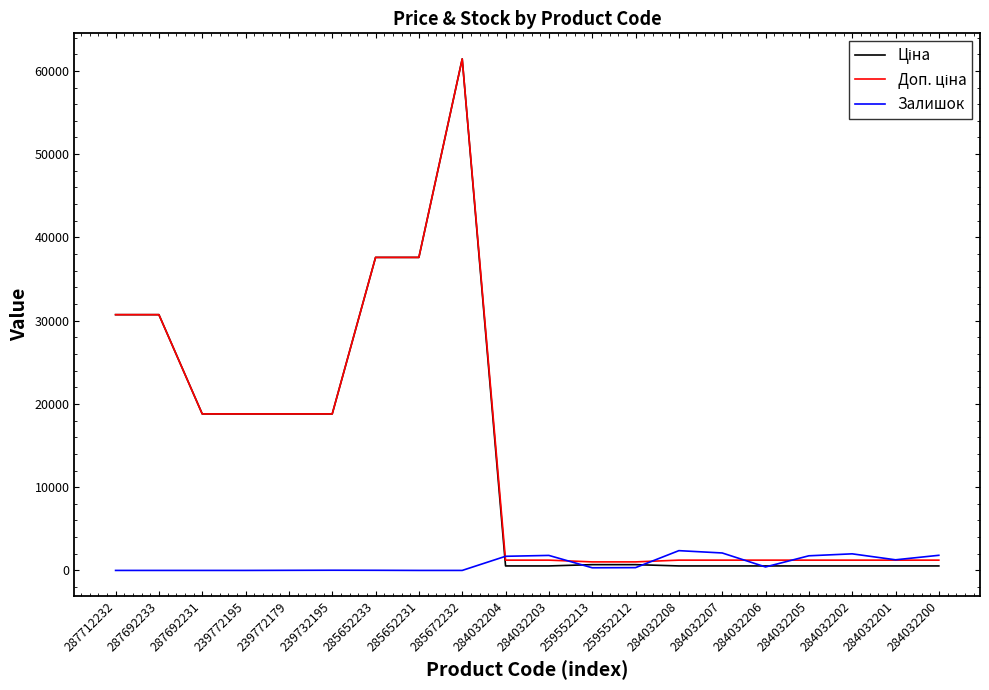

What is the greatest value displayed?

61434.3